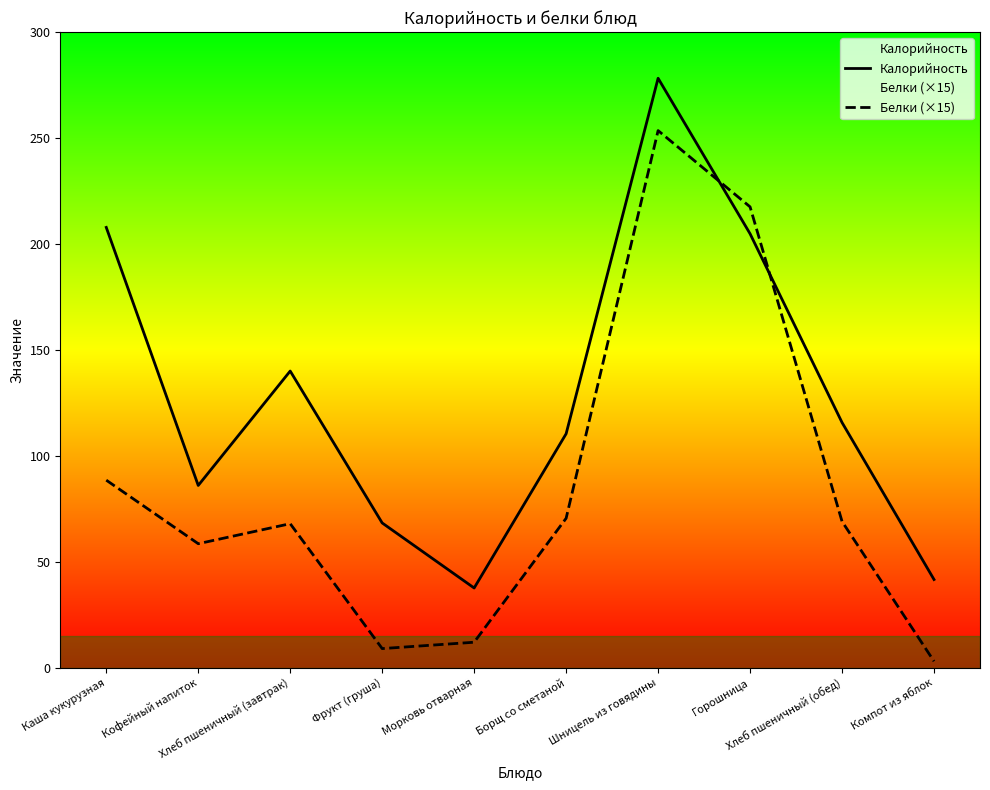

Is the value of Белки (×15) at Хлеб пшеничный (завтрак) greater than the value of Калорийность at Компот из яблок?

Yes